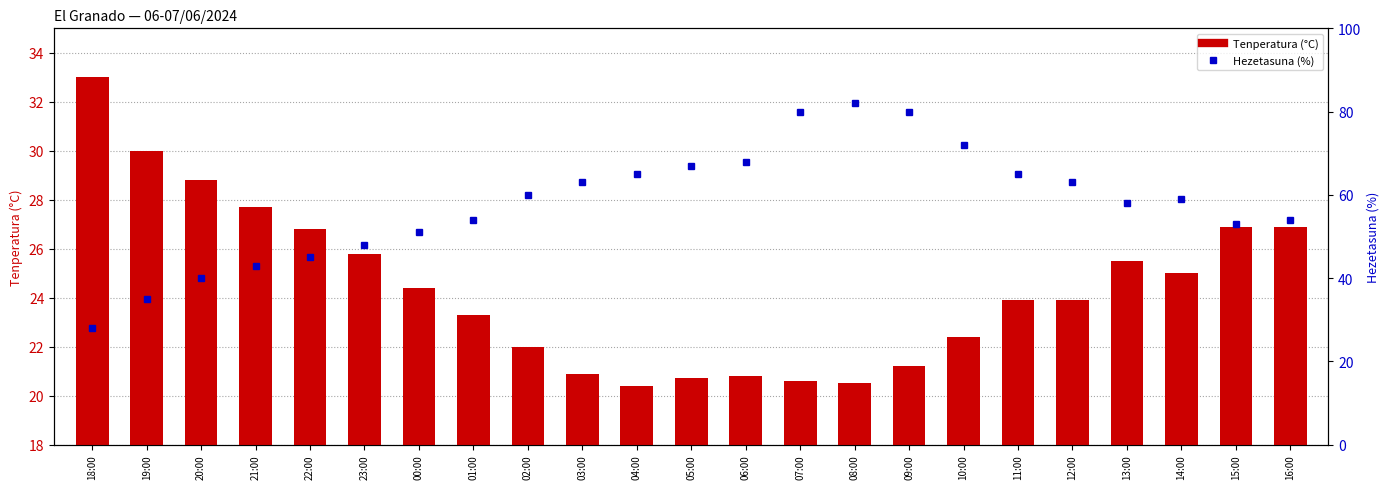

What is the lowest value of the Hezetasuna (%) series?

28.0